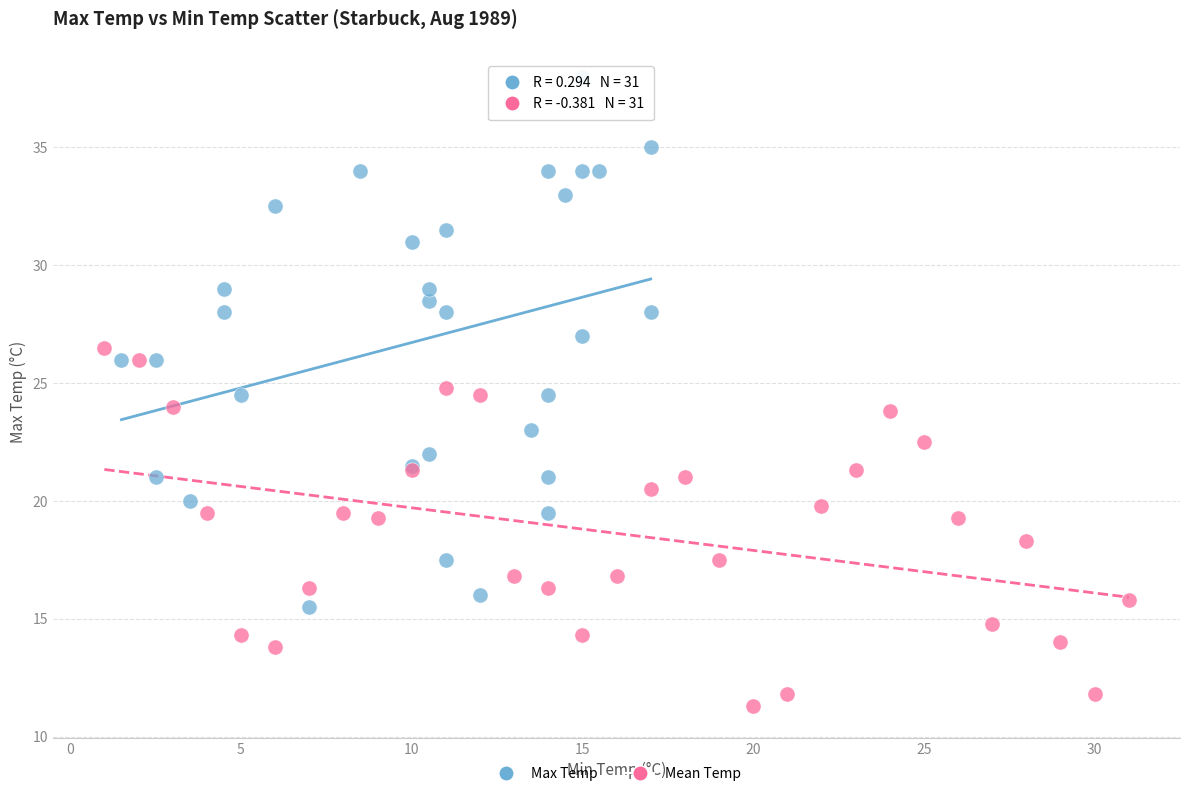

What are all the series names shown in the legend?

Max Temp, Mean Temp